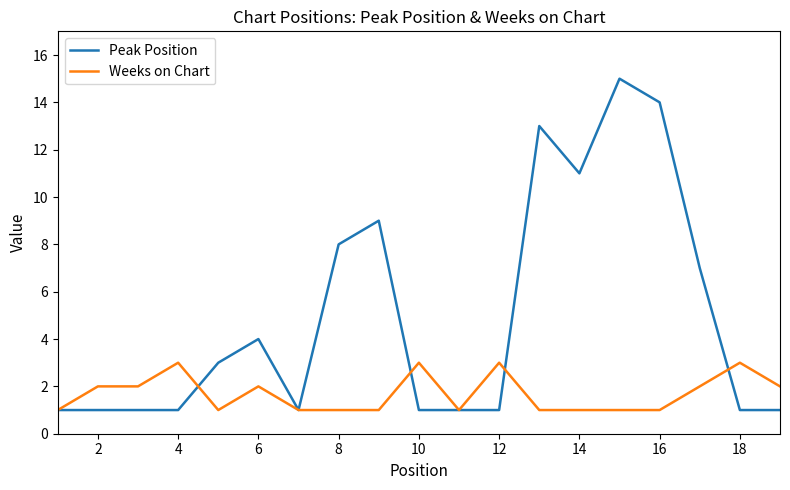

Which series has the widest spread of values?

Peak Position